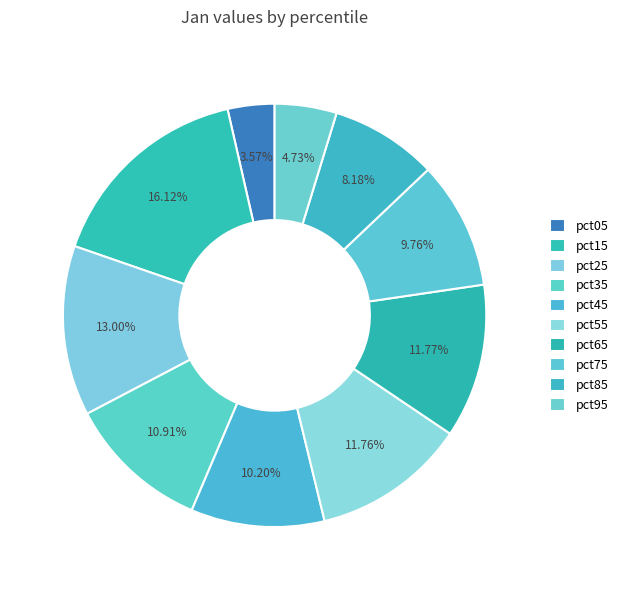

Is there any slice that represents more than half of the pie?

No